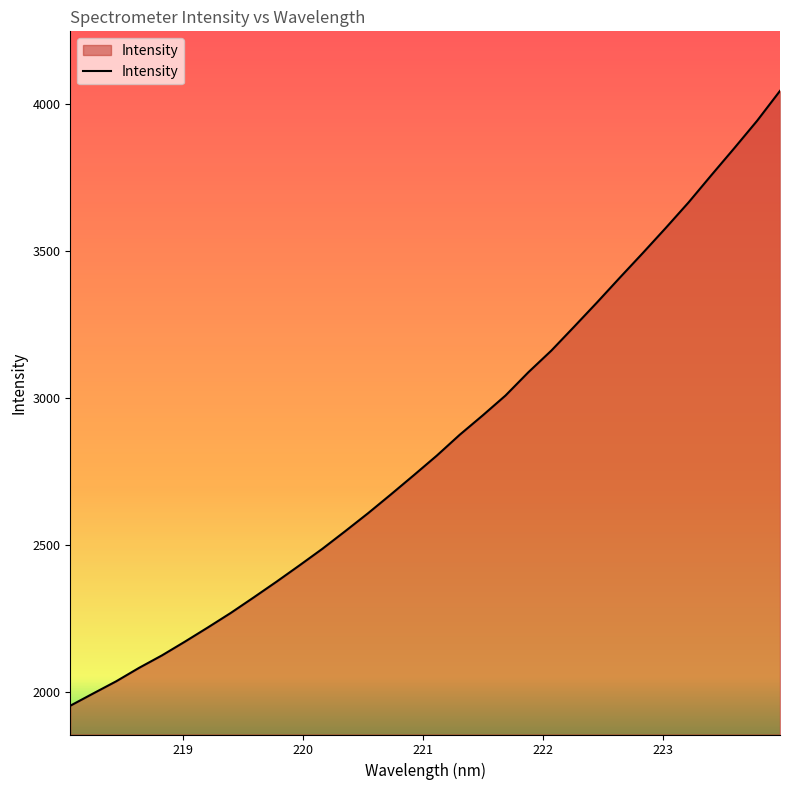

What is the smallest value displayed?

1955.0